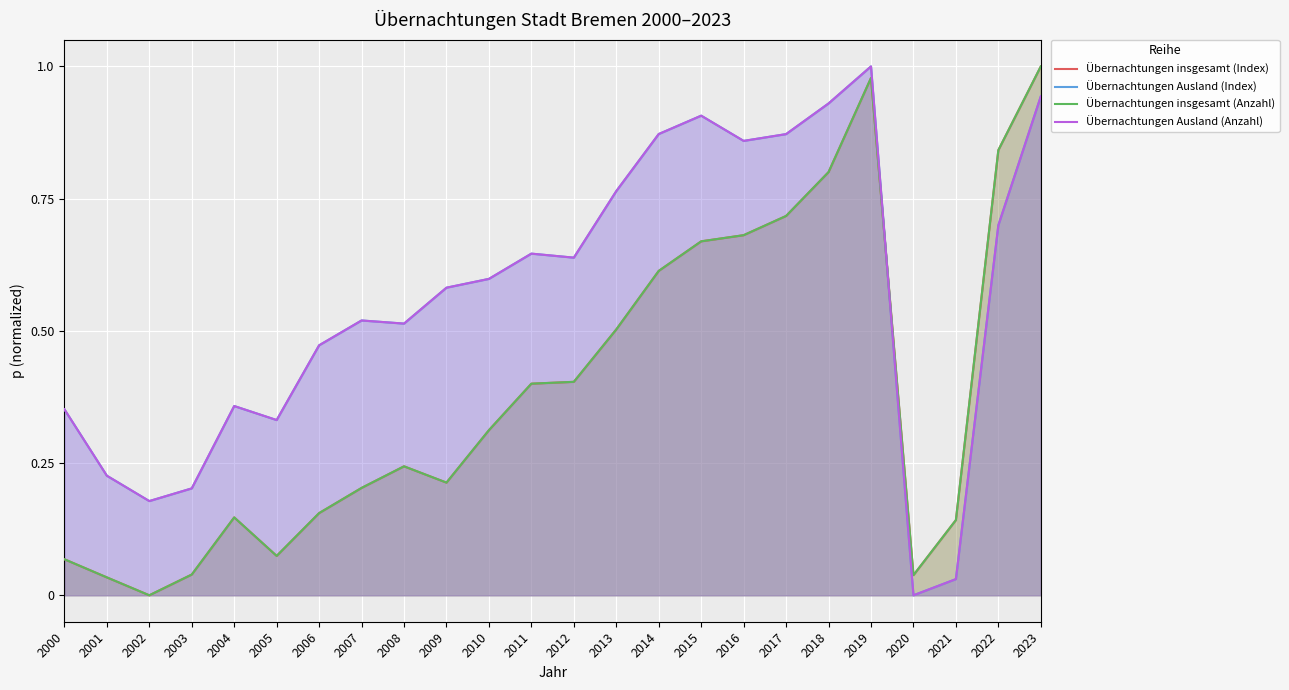

Where is the first local maximum for Übernachtungen Ausland (Index)?

2004